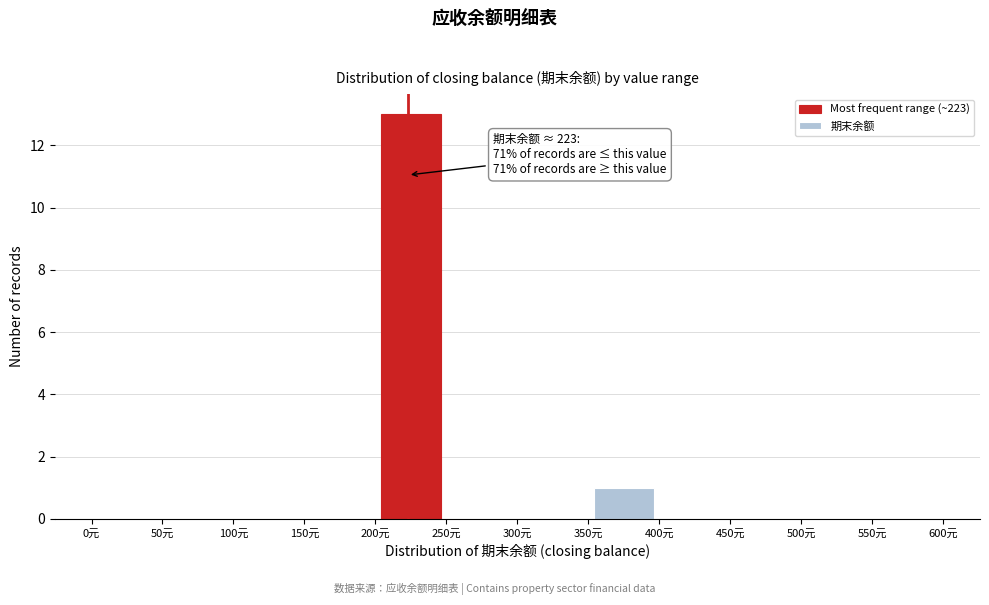

Which range on the x-axis has the tallest bar?

200 to 250